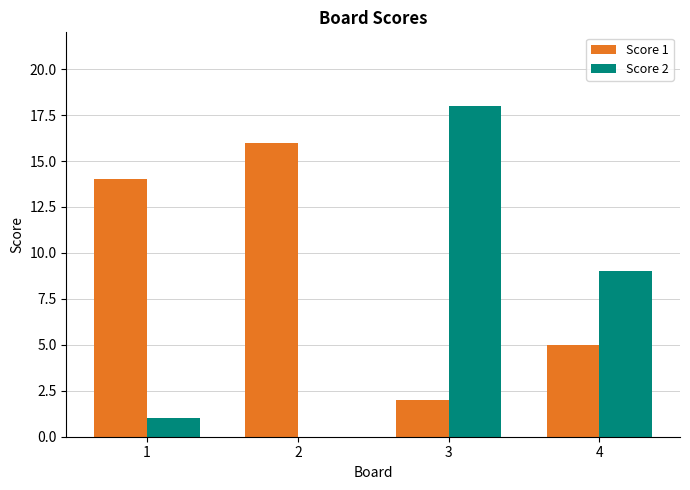

What is the average value of the Score 2 series?

7